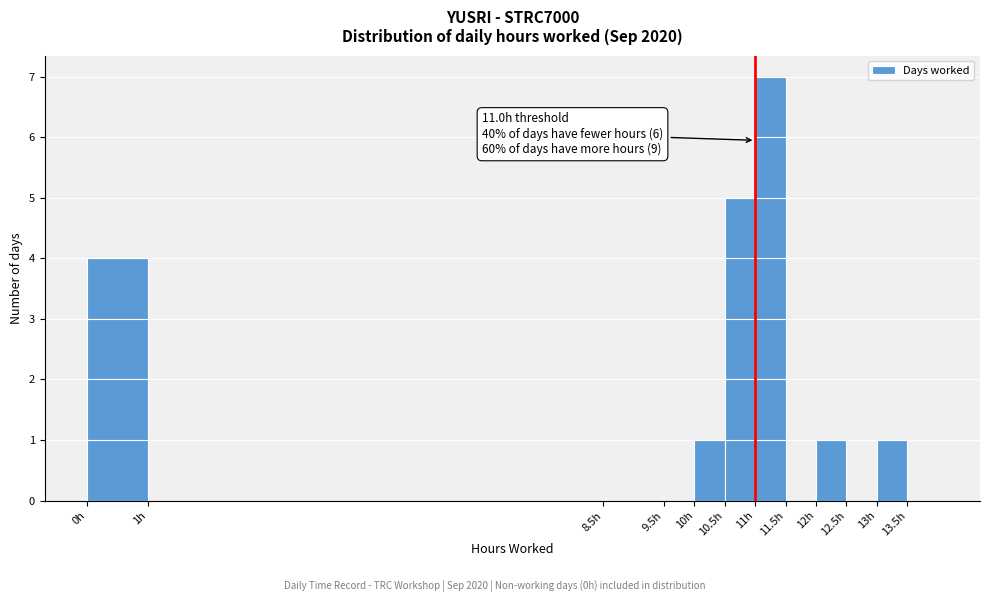

Over which range of the x-axis is the bar tallest?

11.0 to 11.5